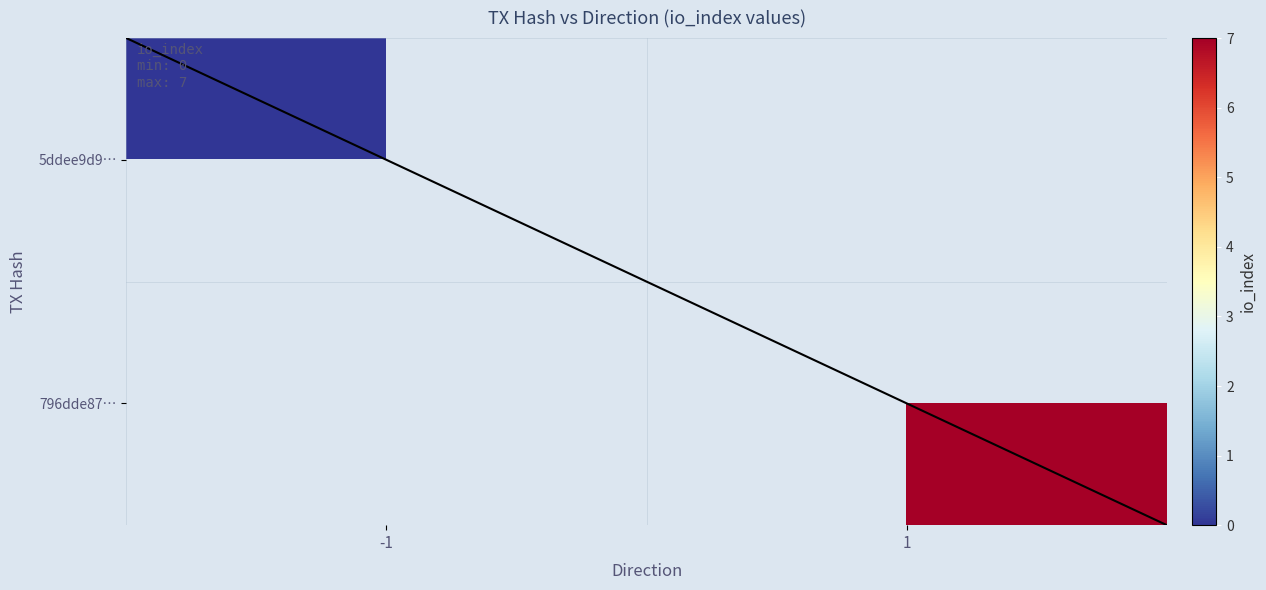

What is the greatest value displayed?

7.0